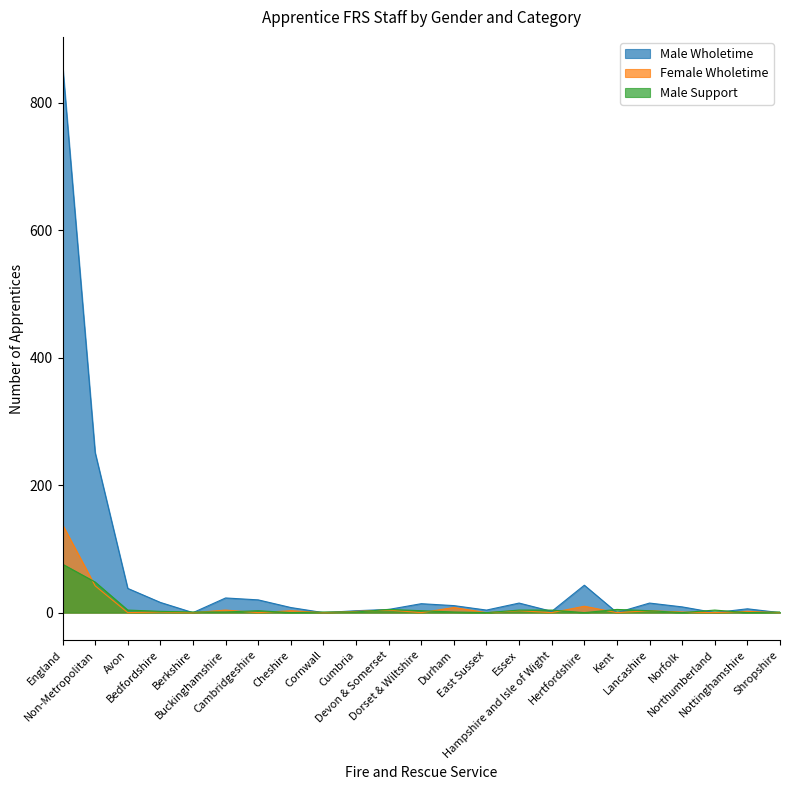

Reading right to left, transcribe all the data shown in this chart.

Male Wholetime: Shropshire=0	Nottinghamshire=6	Northumberland=0	Norfolk=9	Lancashire=15	Kent=0	Hertfordshire=43	Hampshire and Isle of Wight=2	Essex=15	East Sussex=4	Durham=11	Dorset & Wiltshire=14	Devon & Somerset=5	Cumbria=3	Cornwall=0	Cheshire=8	Cambridgeshire=20	Buckinghamshire=23	Berkshire=0	Bedfordshire=16	Avon=38	Non-Metropolitan=251	England=860
Female Wholetime: Shropshire=0	Nottinghamshire=2	Northumberland=0	Norfolk=1	Lancashire=3	Kent=0	Hertfordshire=10	Hampshire and Isle of Wight=0	Essex=3	East Sussex=0	Durham=8	Dorset & Wiltshire=0	Devon & Somerset=4	Cumbria=2	Cornwall=0	Cheshire=3	Cambridgeshire=0	Buckinghamshire=4	Berkshire=0	Bedfordshire=1	Avon=0	Non-Metropolitan=42	England=138
Male Support: Shropshire=1	Nottinghamshire=0	Northumberland=4	Norfolk=0	Lancashire=3	Kent=5	Hertfordshire=0	Hampshire and Isle of Wight=4	Essex=4	East Sussex=0	Durham=1	Dorset & Wiltshire=3	Devon & Somerset=5	Cumbria=1	Cornwall=1	Cheshire=0	Cambridgeshire=3	Buckinghamshire=1	Berkshire=1	Bedfordshire=2	Avon=4	Non-Metropolitan=48	England=76